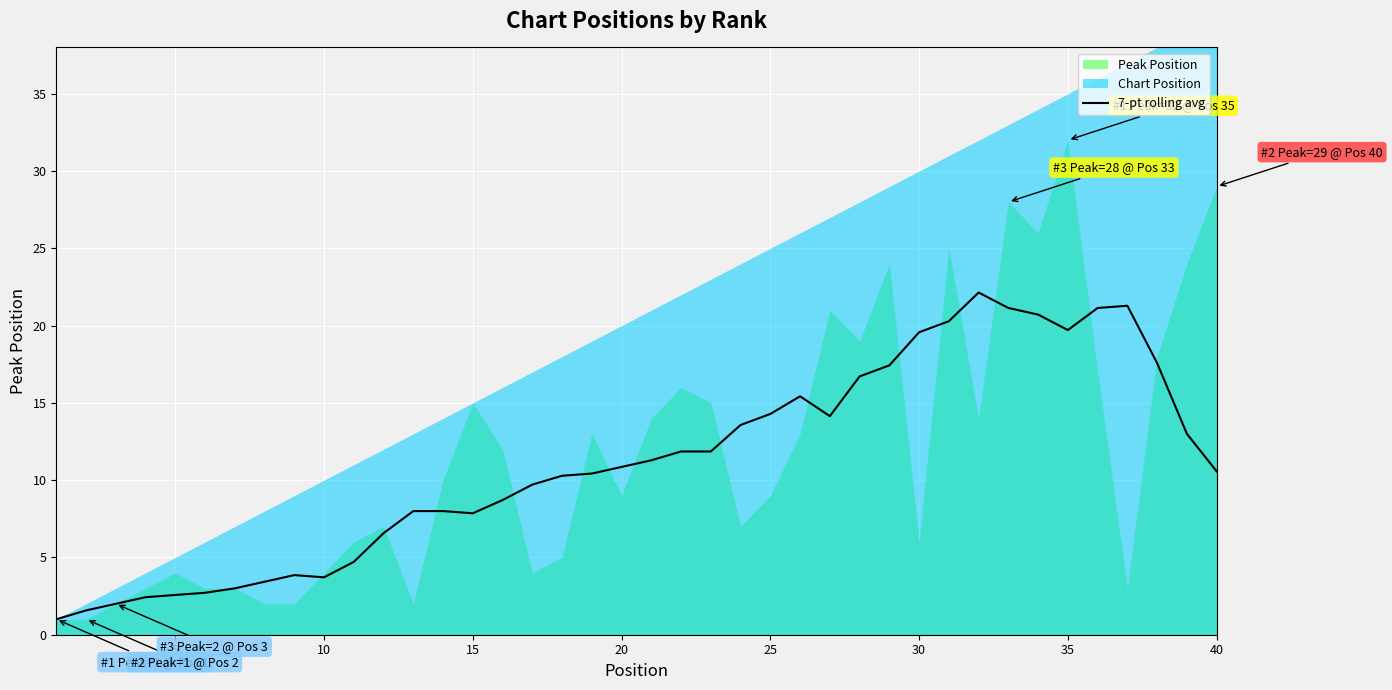

True or false: 7-pt rolling avg has a value of 4.2 at 5.

False